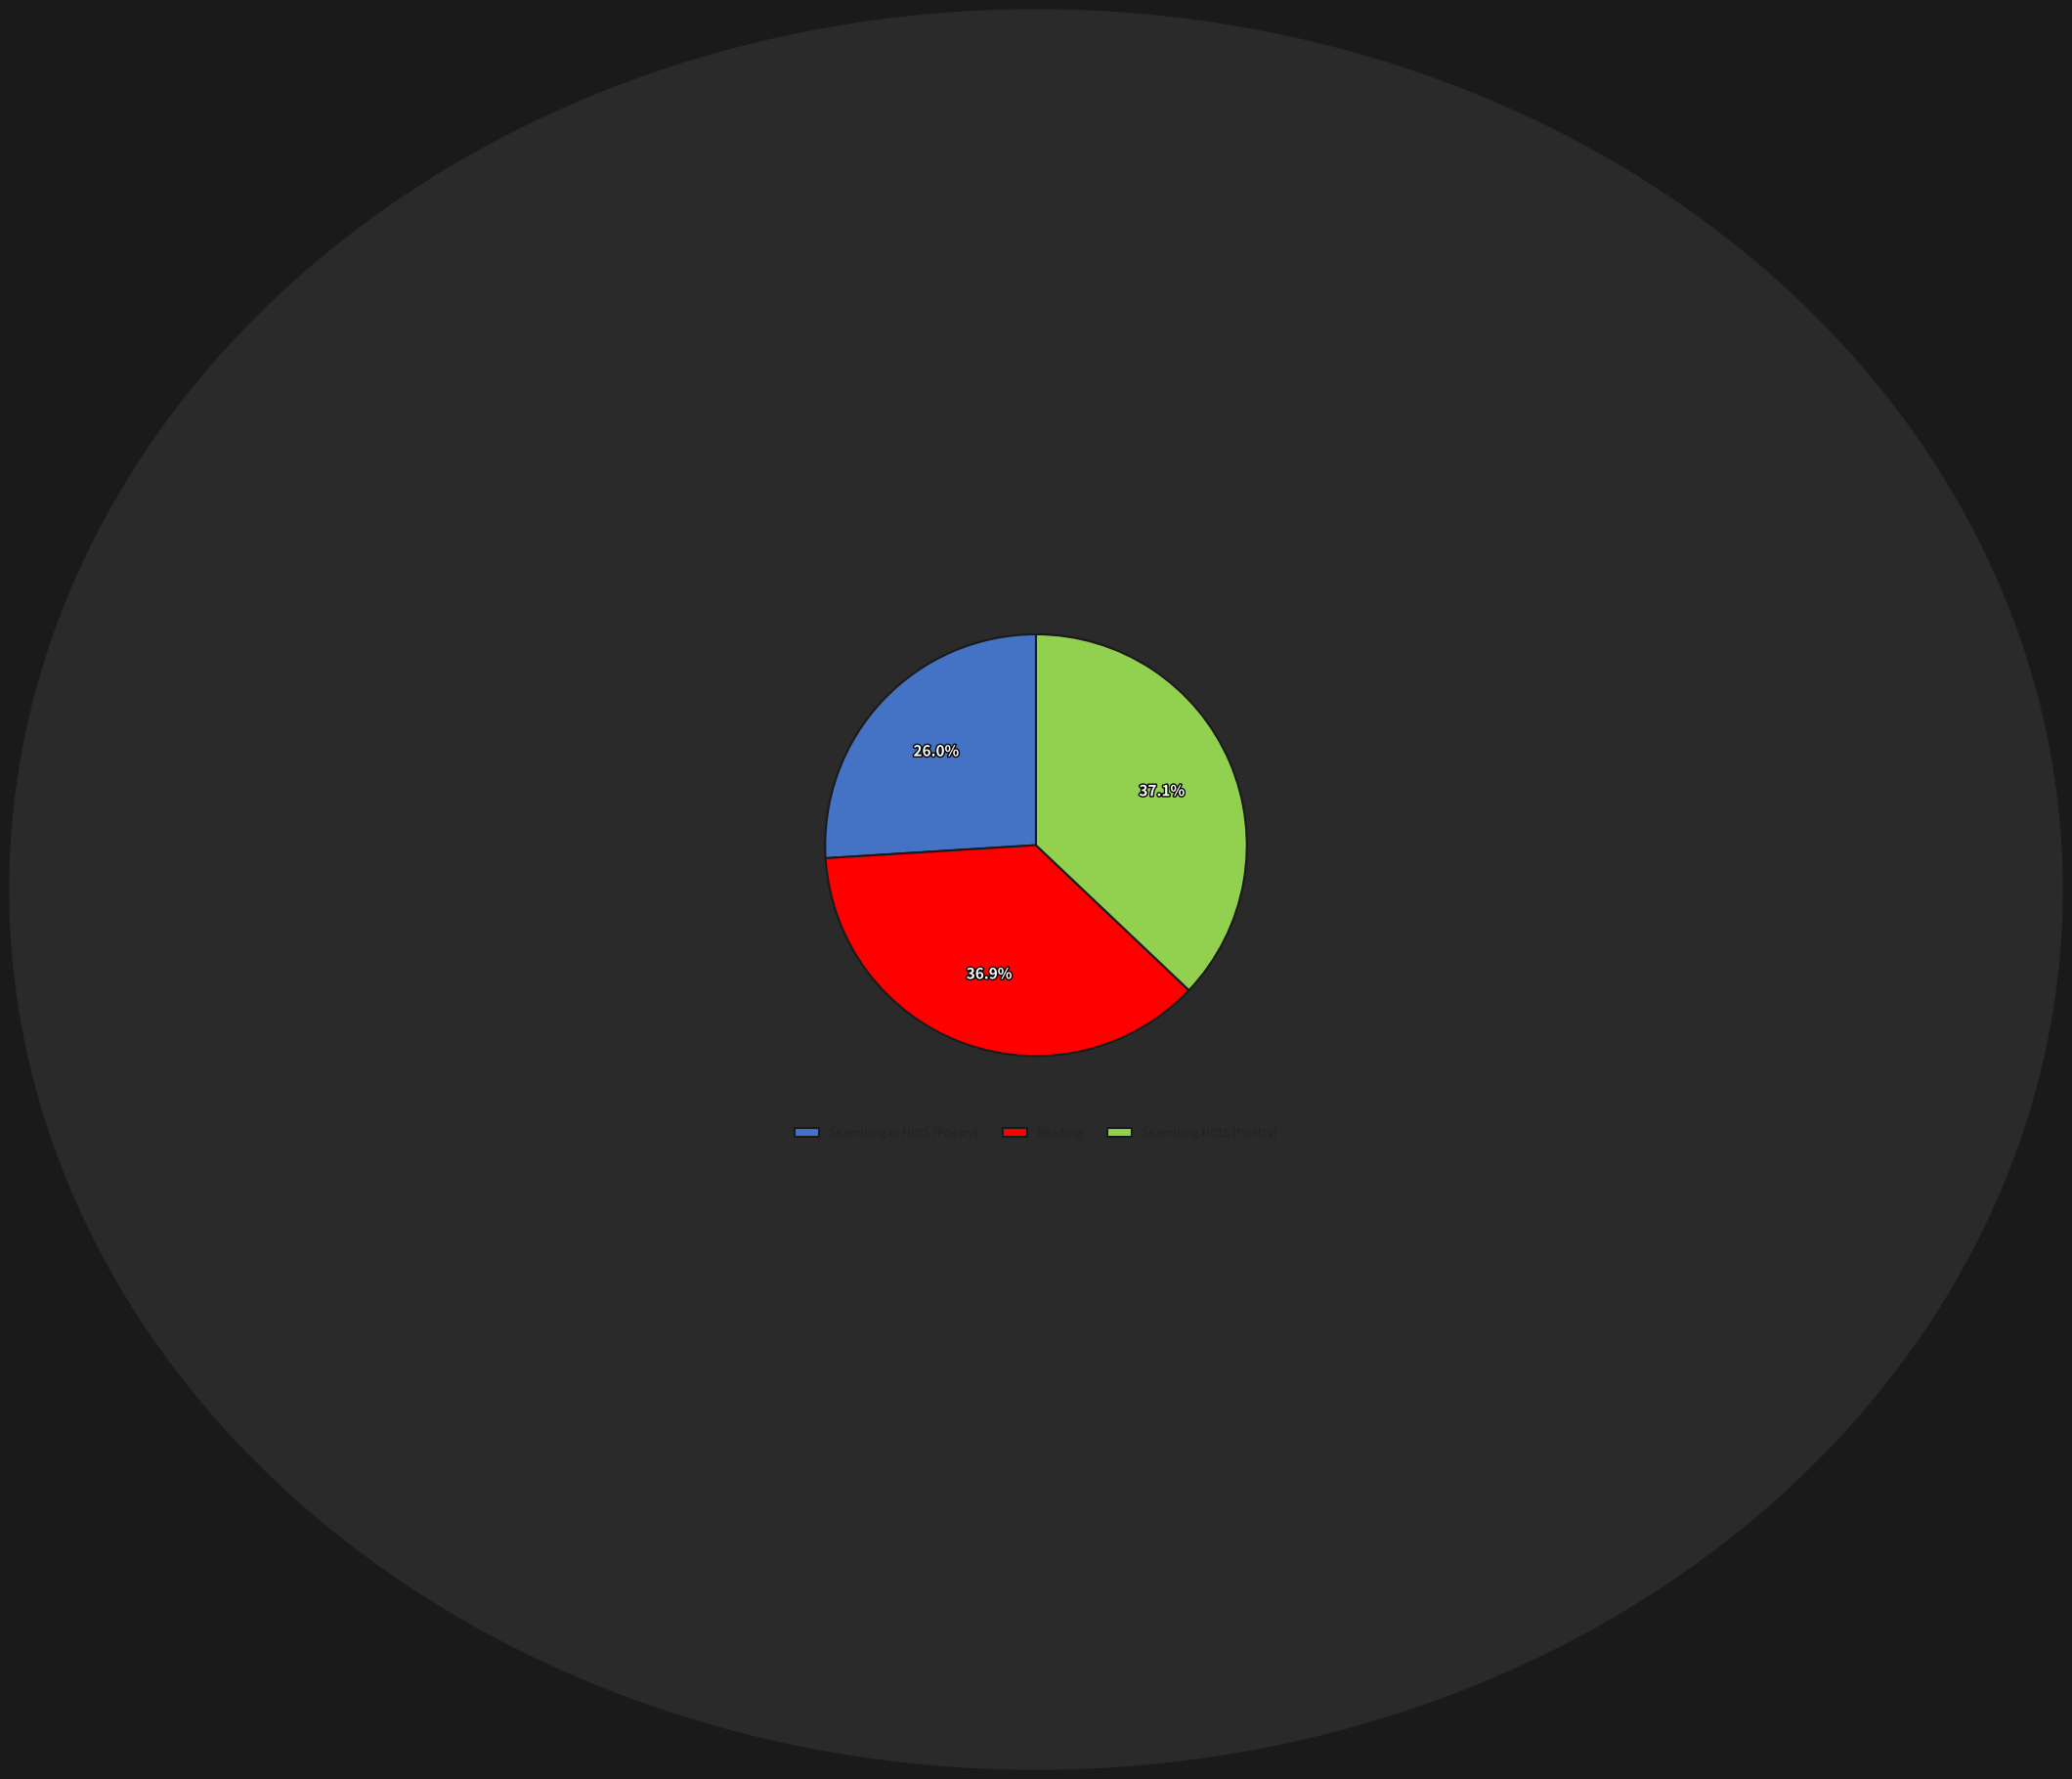

To the nearest percent, what is the difference between the Searching in HDIS (Poetry) and Reading slice percentages?

11%